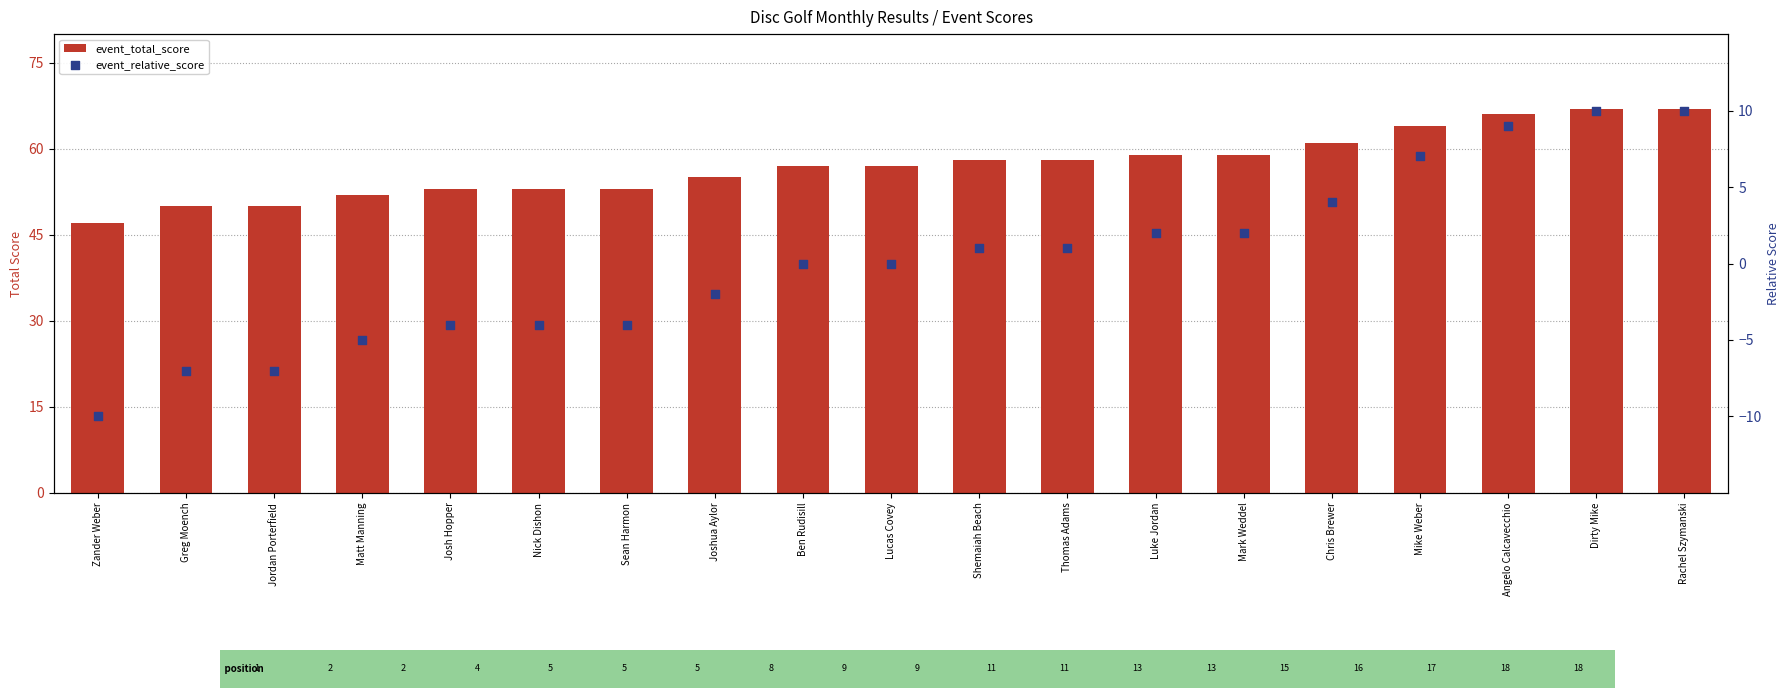

Which series contains the highest Y value?

event_total_score